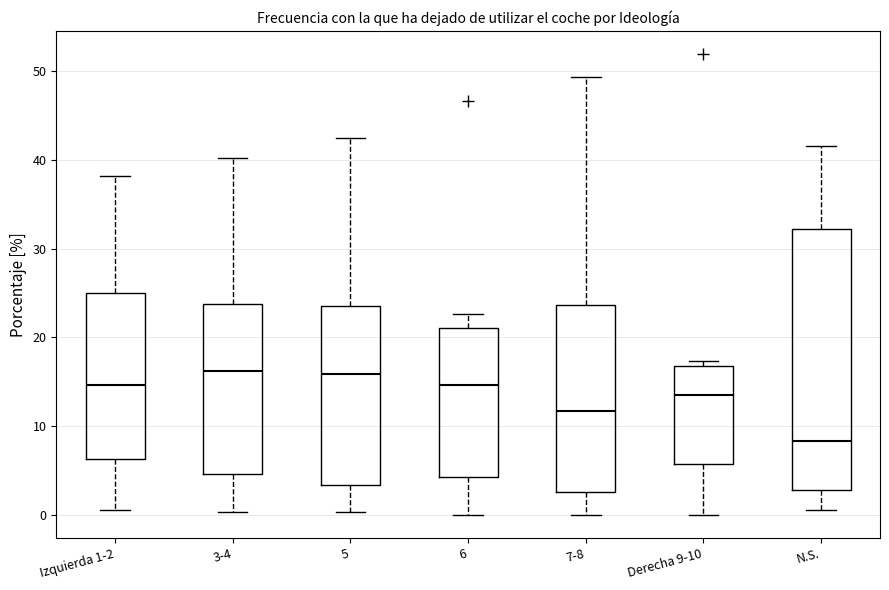

Where does the lower whisker of the box for 5 end on the y-axis? The values are not printed on the chart, so give them approximately, as read against the axis.

0